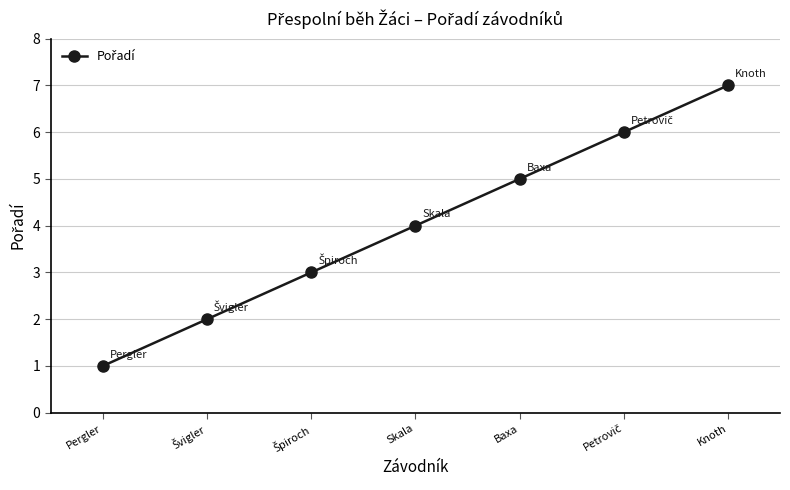

Which label corresponds to the largest value in the chart?

Knoth